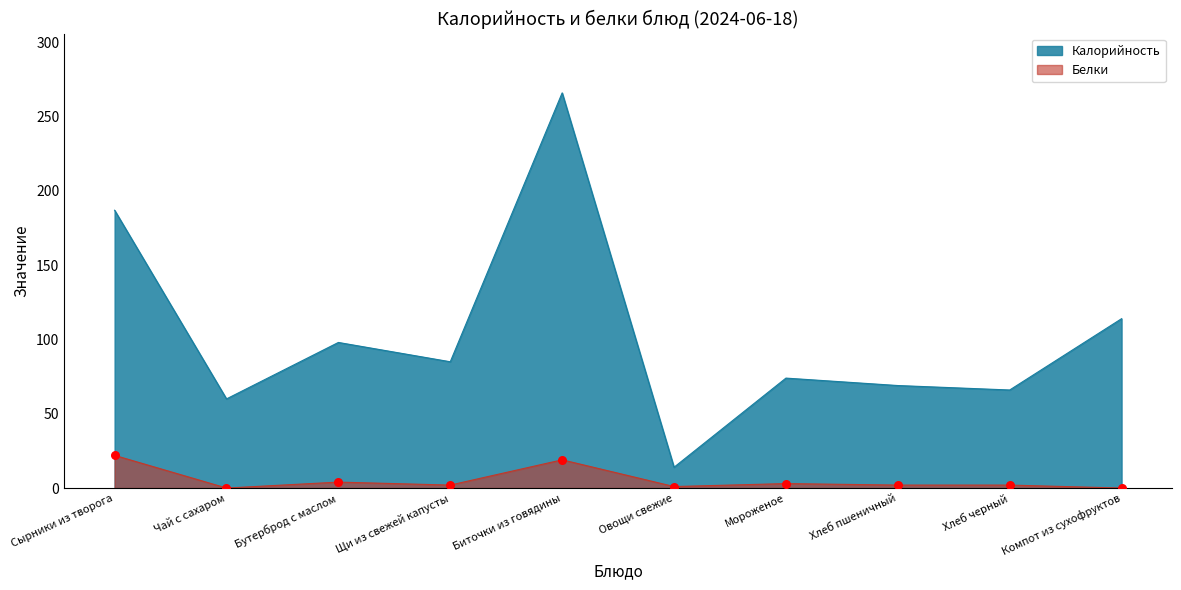

Which series has the largest total across all categories?

Калорийность